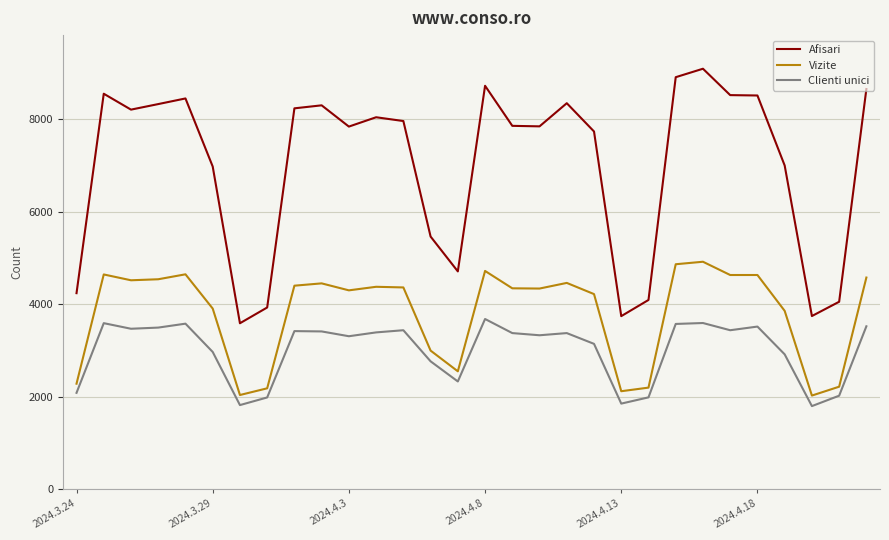

What is the difference between the maximum and minimum values in the Afisari series?

5508